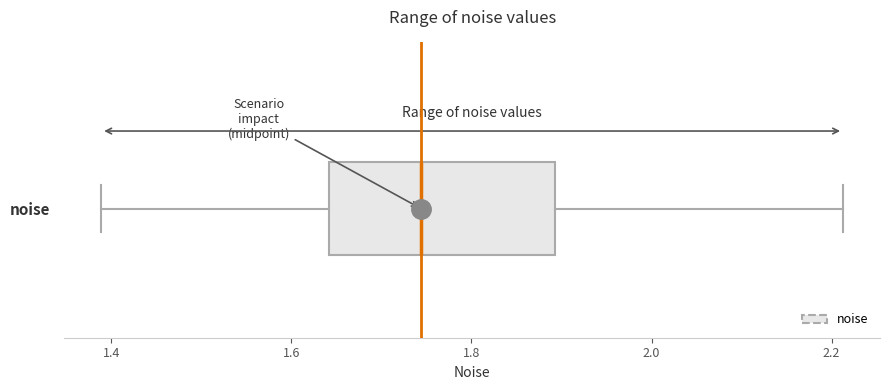

Read this box plot against the x-axis: the position of the median line, the range covered by the box, and the ends of both whiskers. The values are not printed on the chart, so give them approximately, as read against the axis.

median 1.74, box 1.64 to 1.90, whiskers 1.38 to 2.22